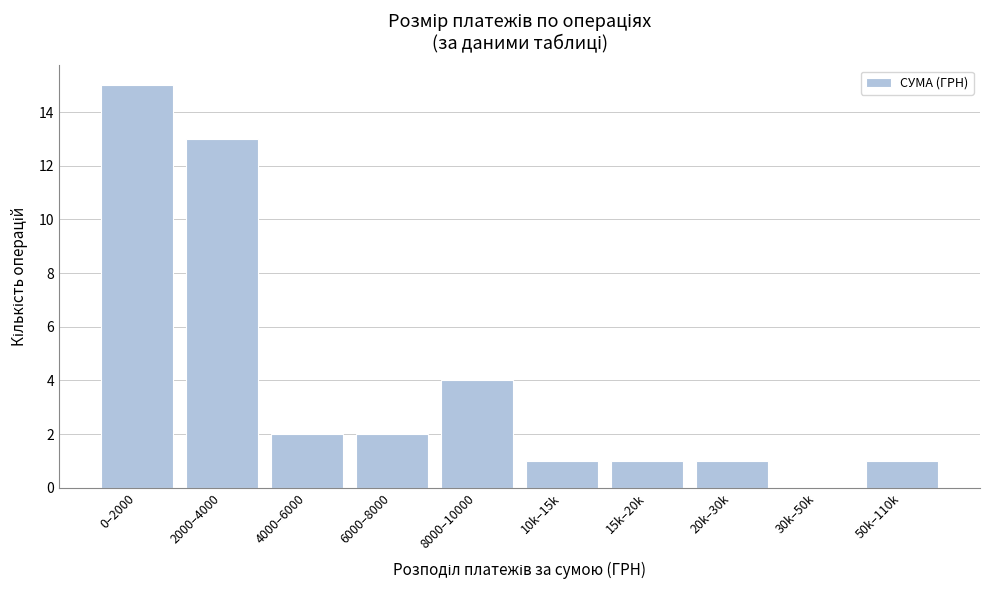

Reading left to right, extract all data points from this chart.

0–2000=15	2000–4000=13	4000–6000=2	6000–8000=2	8000–10000=4	10k–15k=1	15k–20k=1	20k–30k=1	30k–50k=0	50k–110k=1